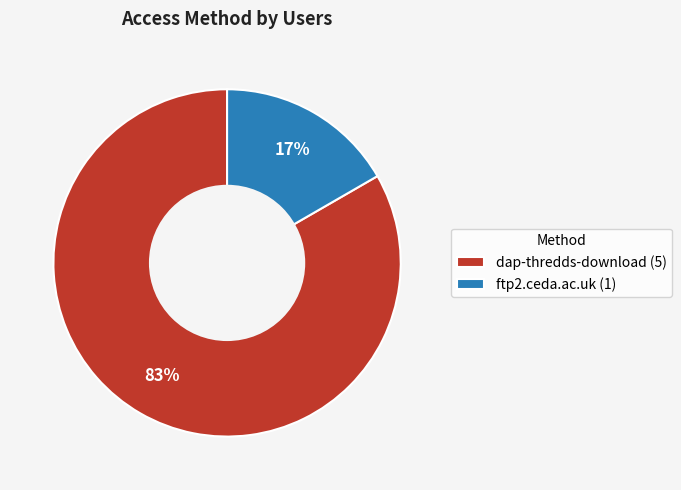

How many segments does this pie chart have?

2